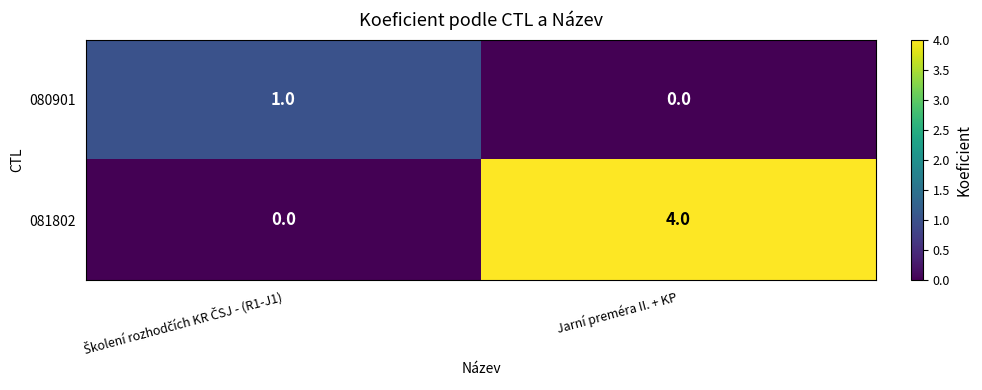

The value of 081802 at Jarní preméra II. + KP is 4. True or false?

True